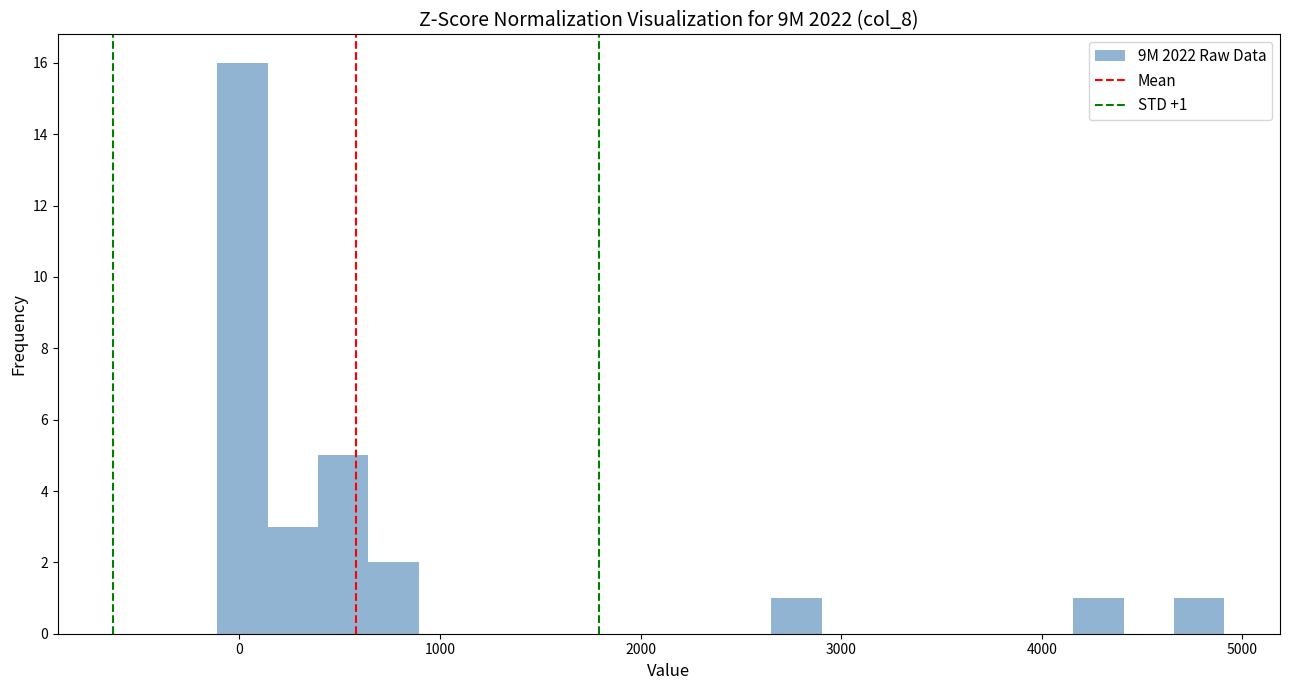

Read against the x-axis, roughly where is the centre of the tallest bar?

0